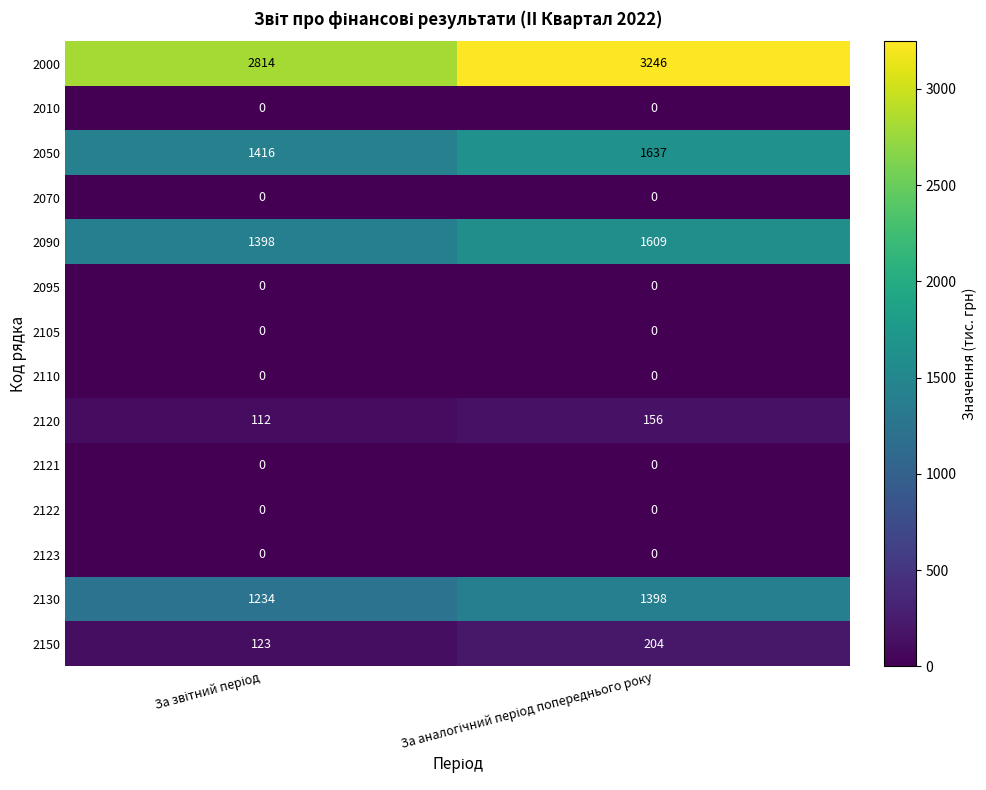

How many distinct data groups are displayed?

14